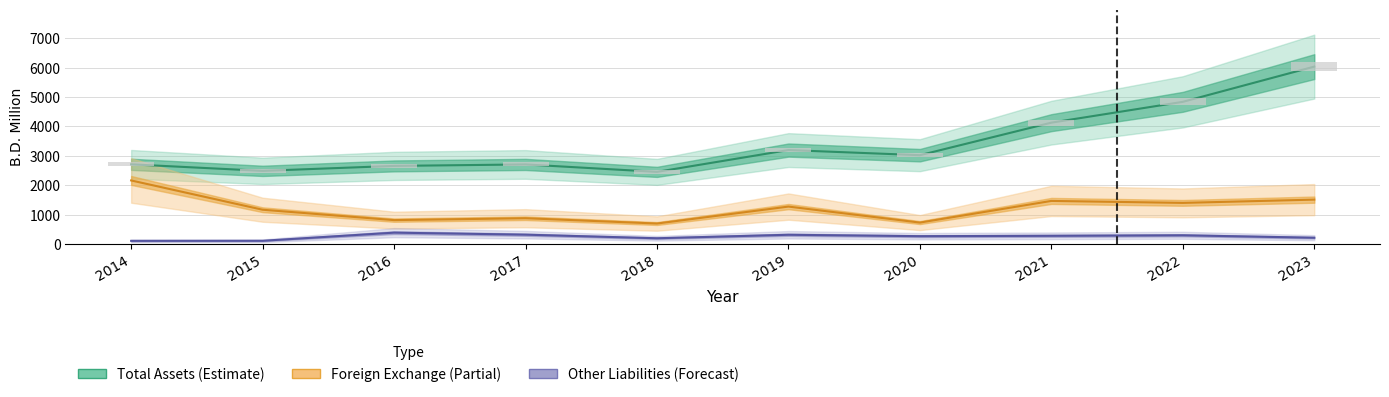

At 2020, list the series in order from largest to smallest.

Total Assets, Foreign Exchange, Other Liabilities